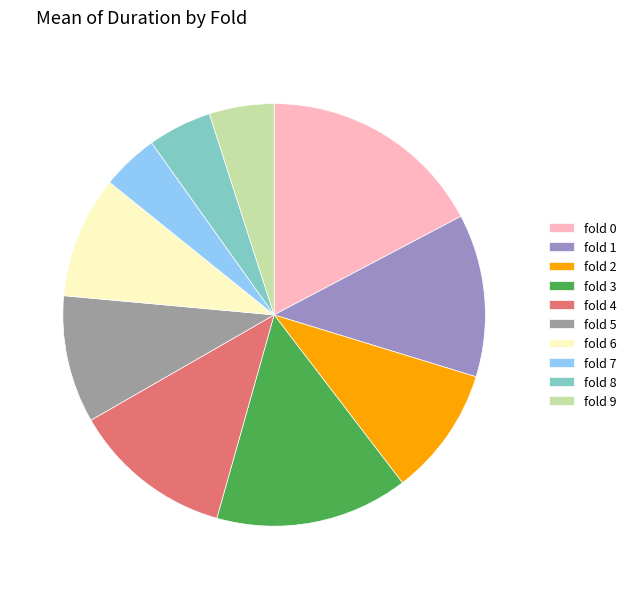

Which has a higher value, fold 0 or fold 4?

fold 0